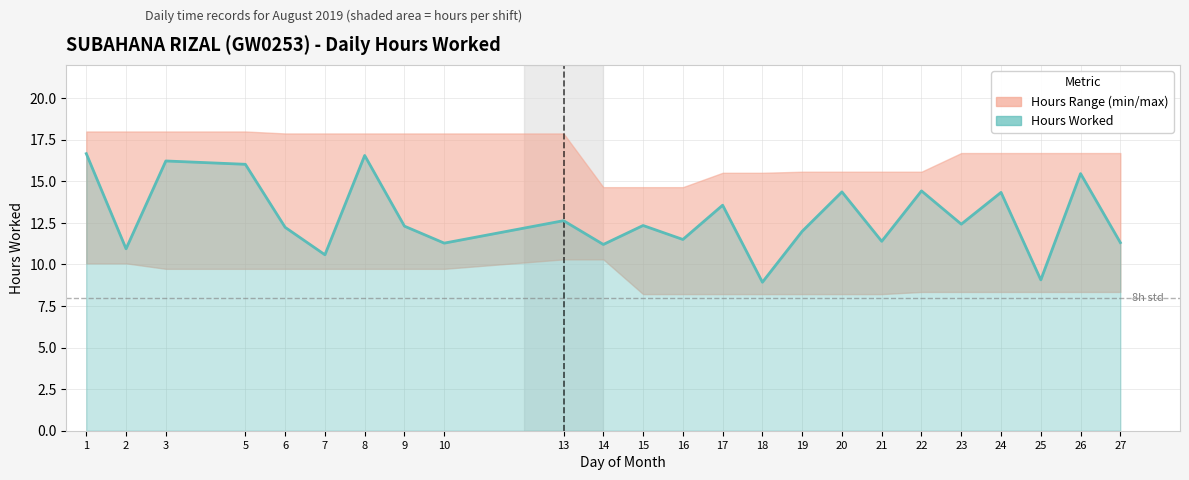

Reading left to right, list all the values displayed in this chart.

1=16.7	2=10.9	3=16.2	5=16.0	6=12.2	7=10.6	8=16.6	9=12.3	10=11.3	13=12.6	14=11.2	15=12.3	16=11.5	17=13.6	18=8.9	19=12.0	20=14.4	21=11.4	22=14.4	23=12.4	24=14.3	25=9.1	26=15.5	27=11.3